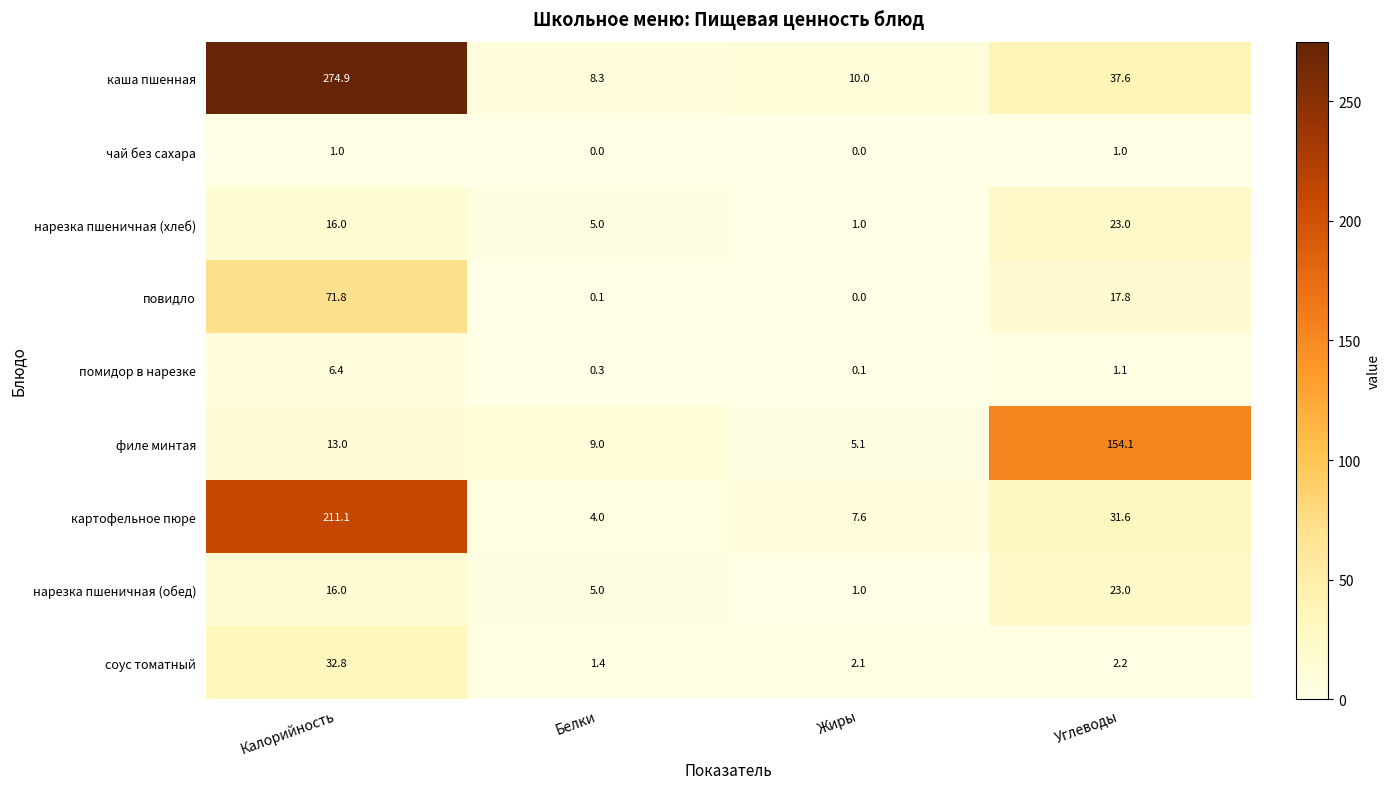

The соус томатный series shows 47.3 at Калорийность. True or false?

False